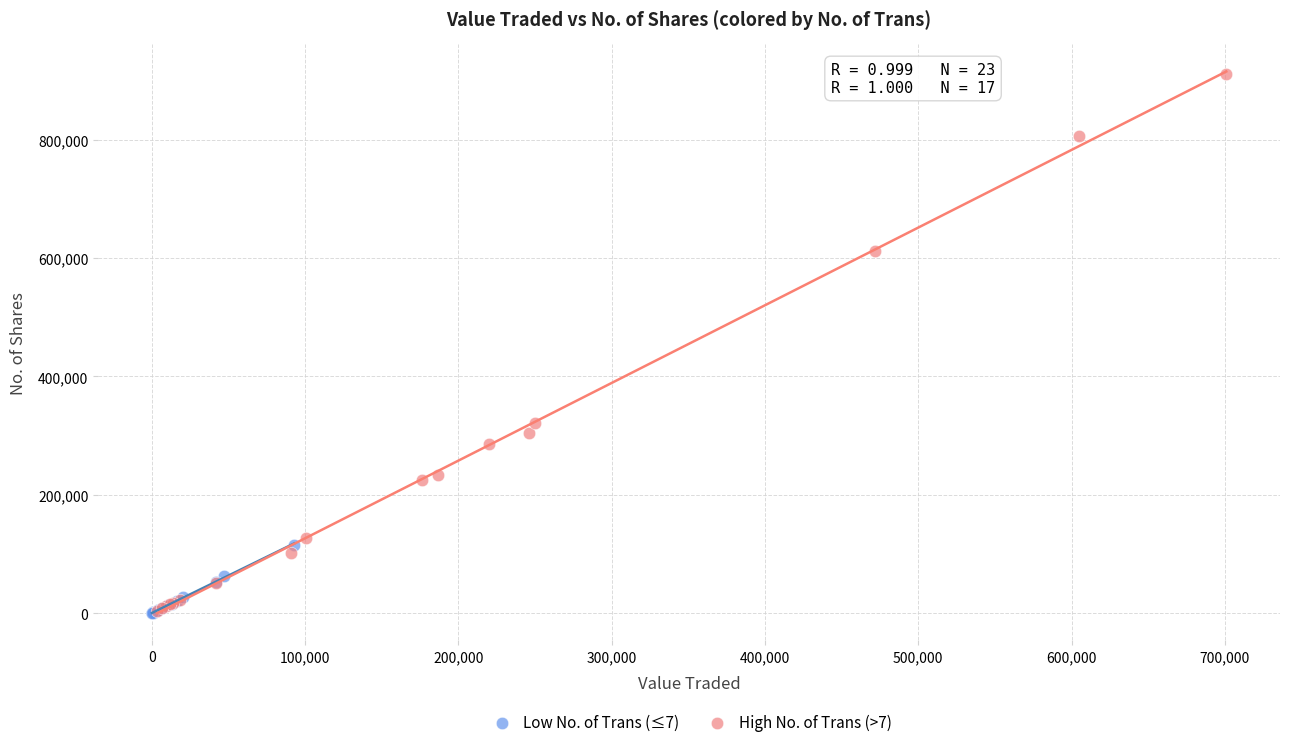

Which series has the largest Y range (max minus min)?

High No. of Trans (>7)